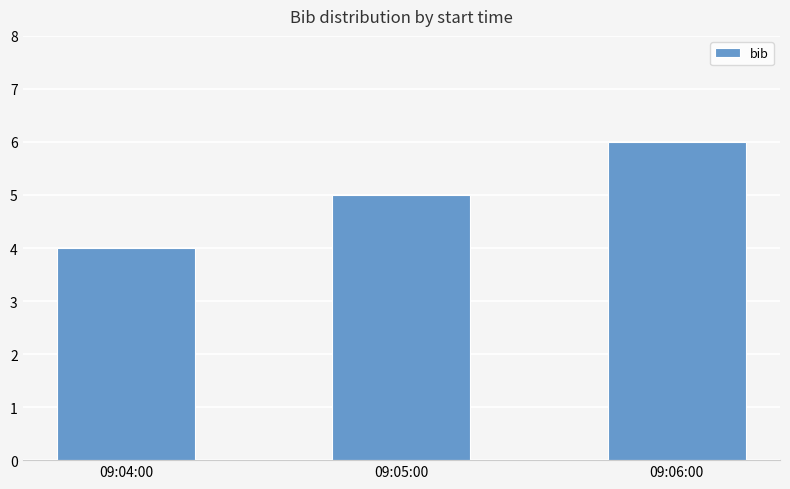

Reading left to right, what are all the values shown in this chart?

4	5	6